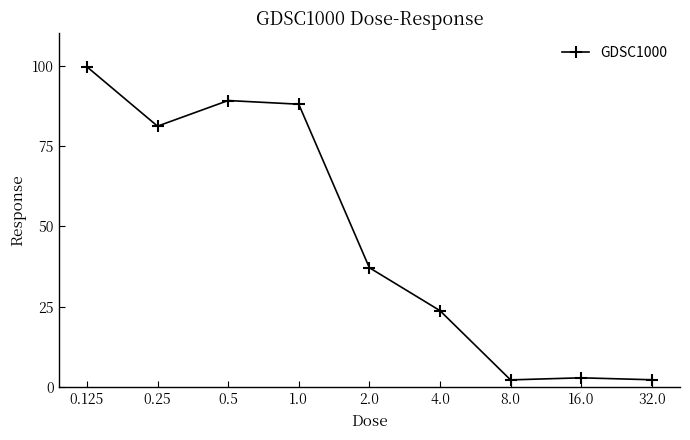

True or false: the data shows 2.3 at 8.0.

True